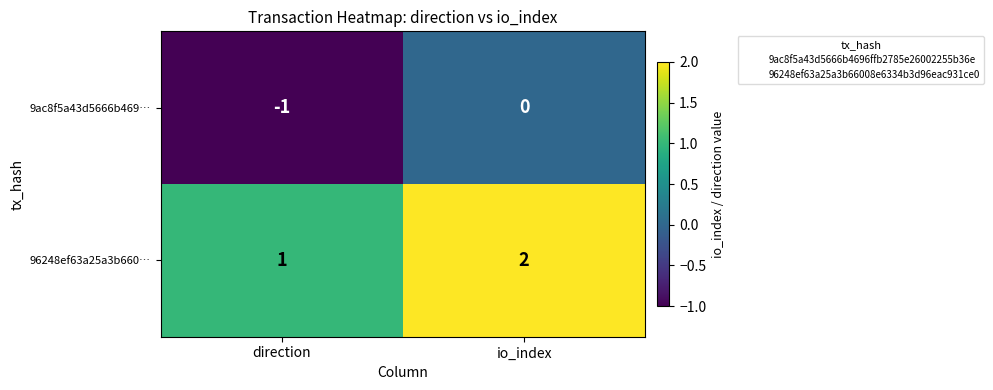

Reading left to right, list all the values displayed in this chart.

9ac8f5a43d5666b469…: -1	0
96248ef63a25a3b660…: 1	2